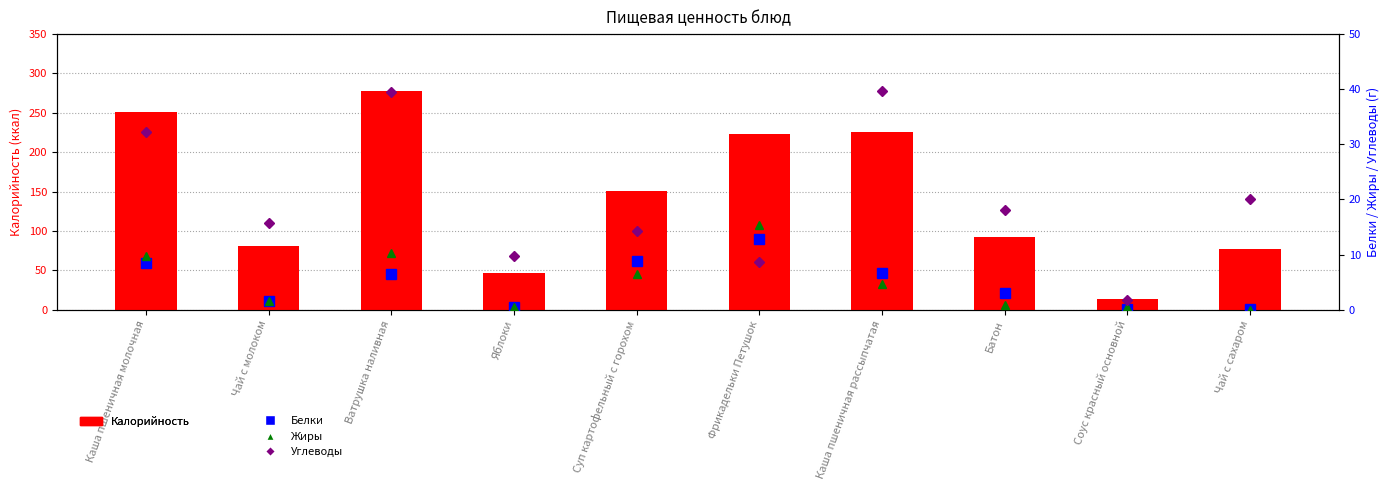

Is it true that Белки equals 2.6 at Ватрушка наливная?

False